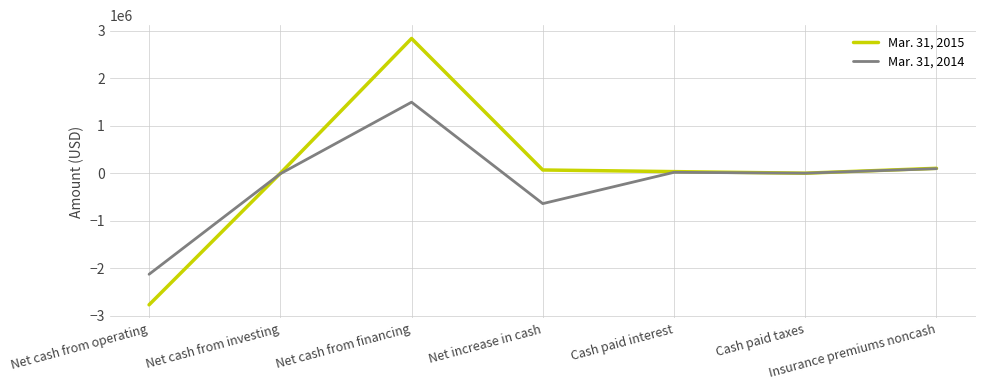

At which category is the sum across all series the highest?

Net cash from financing